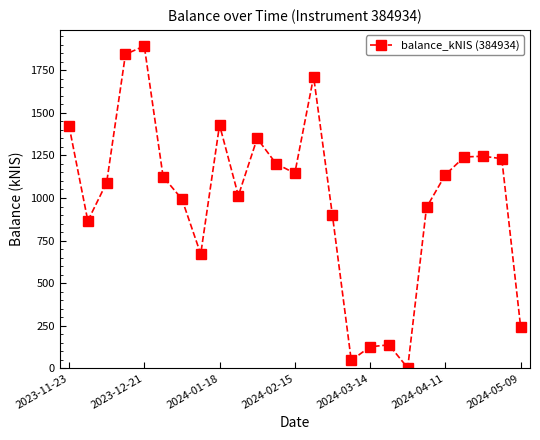

What is the maximum value shown in the chart?

1892.7